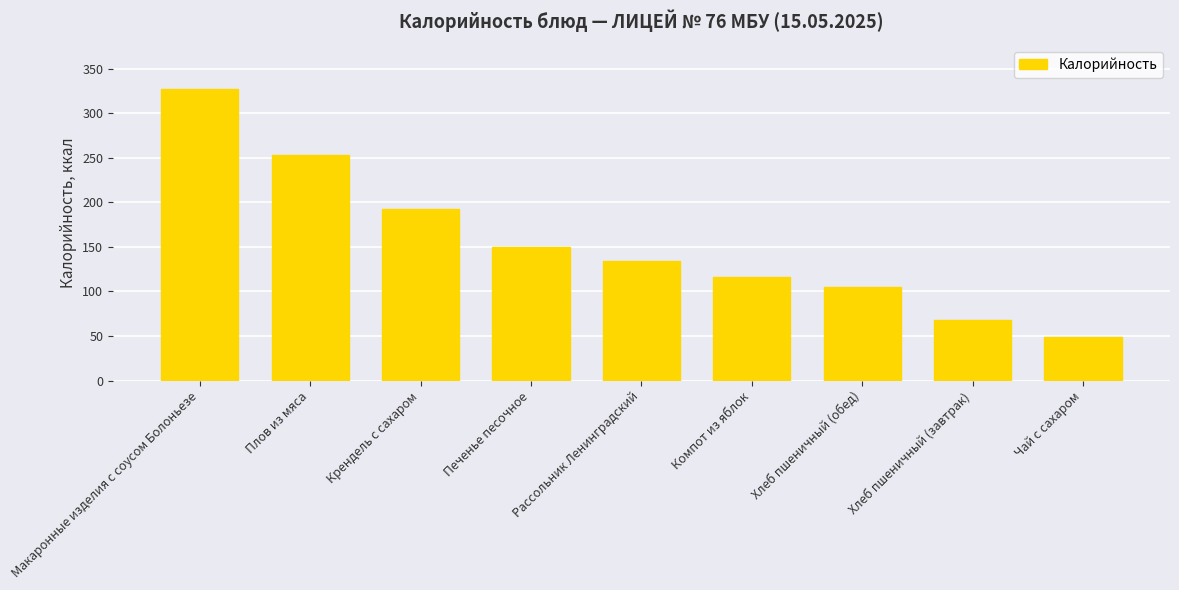

Is it true that the value at Хлеб пшеничный (обед) is 56.4?

False